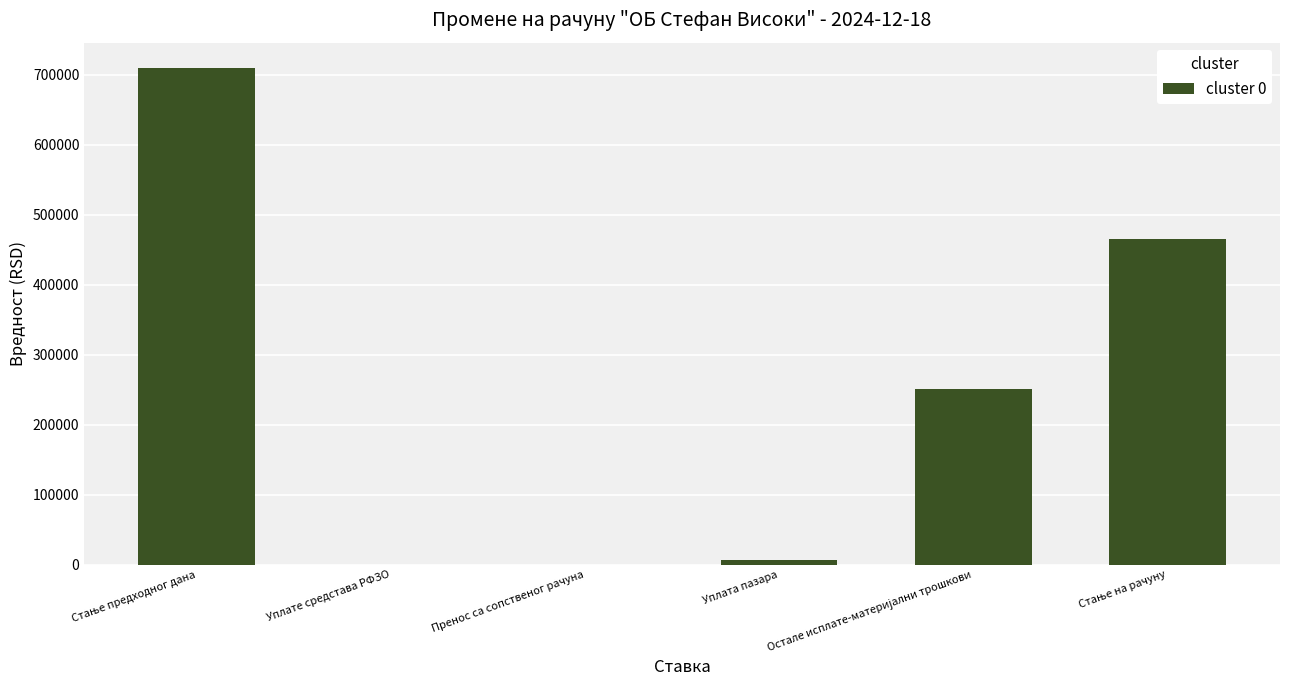

What is the sum of all values?

1435227.0